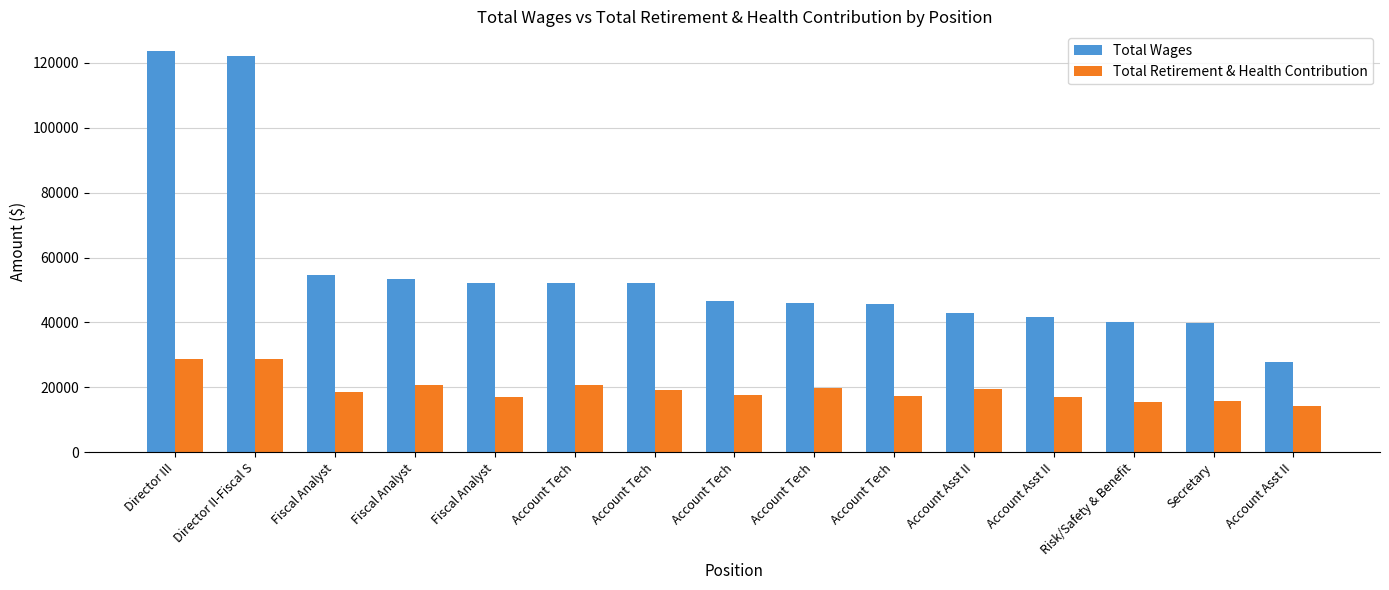

What are all the series names shown in the legend?

Total Wages, Total Retirement & Health Contribution